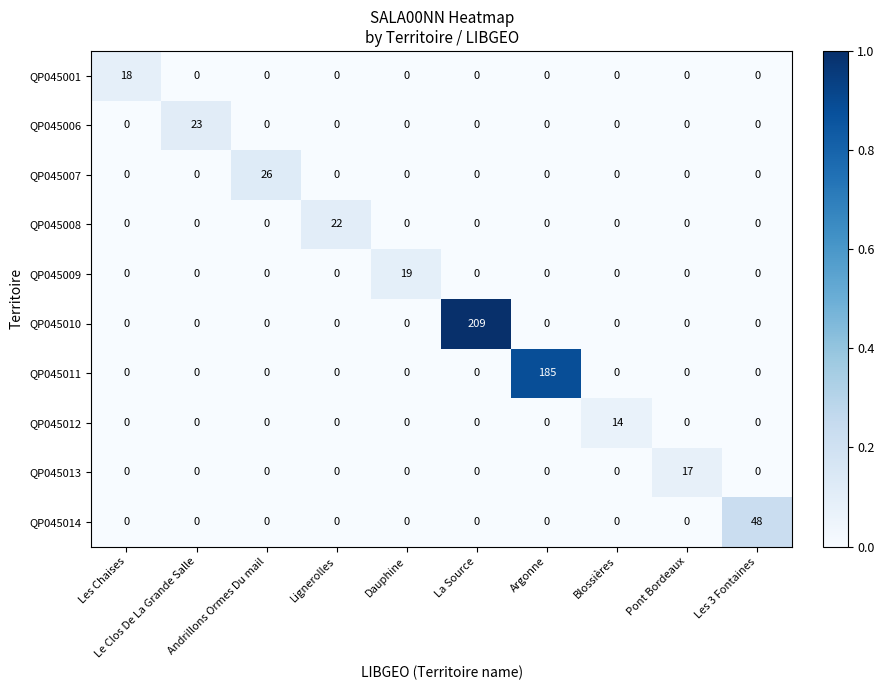

Which series changed the most between Lignerolles and Dauphine?

QP045008